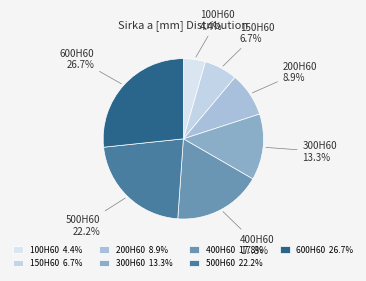

Count the number of slices in the pie.

7